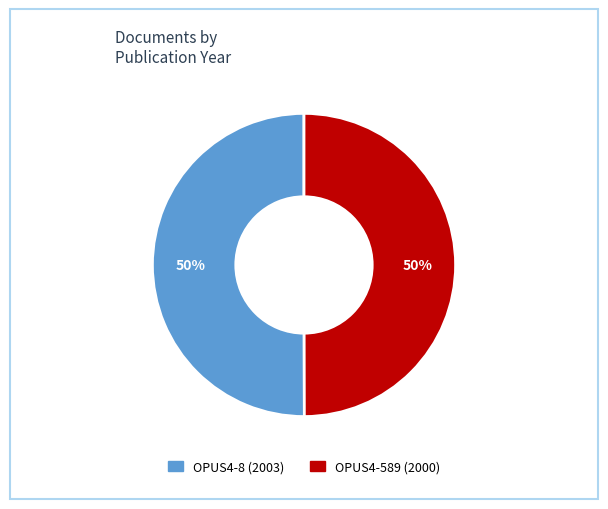

Approximately how many times larger is the value at OPUS4-589 compared to OPUS4-8?

1.0